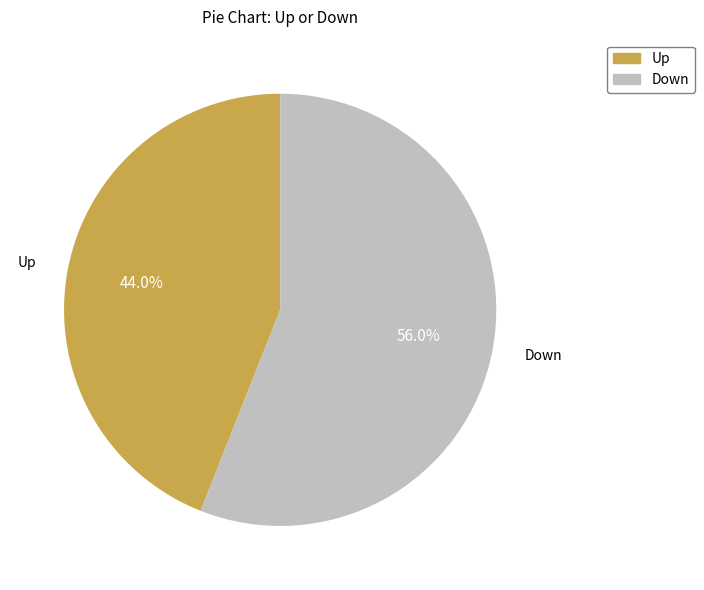

How many segments does this pie chart have?

2